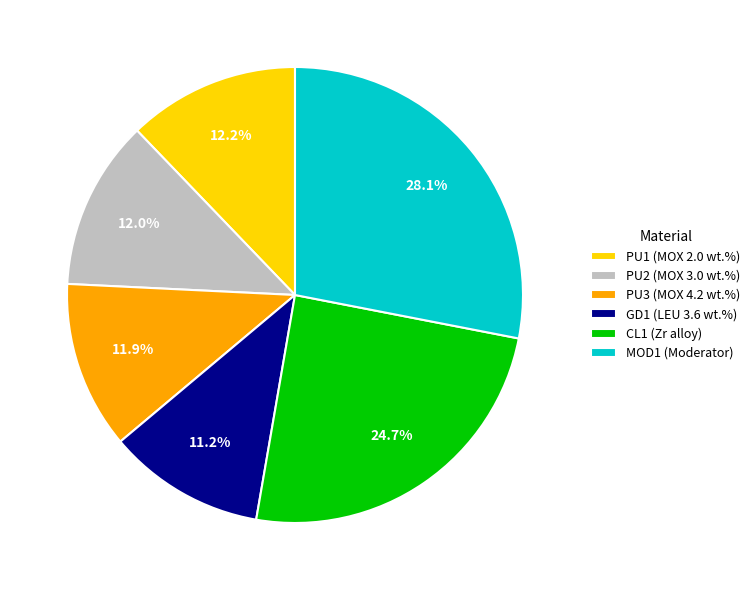

Count the number of slices in the pie.

6